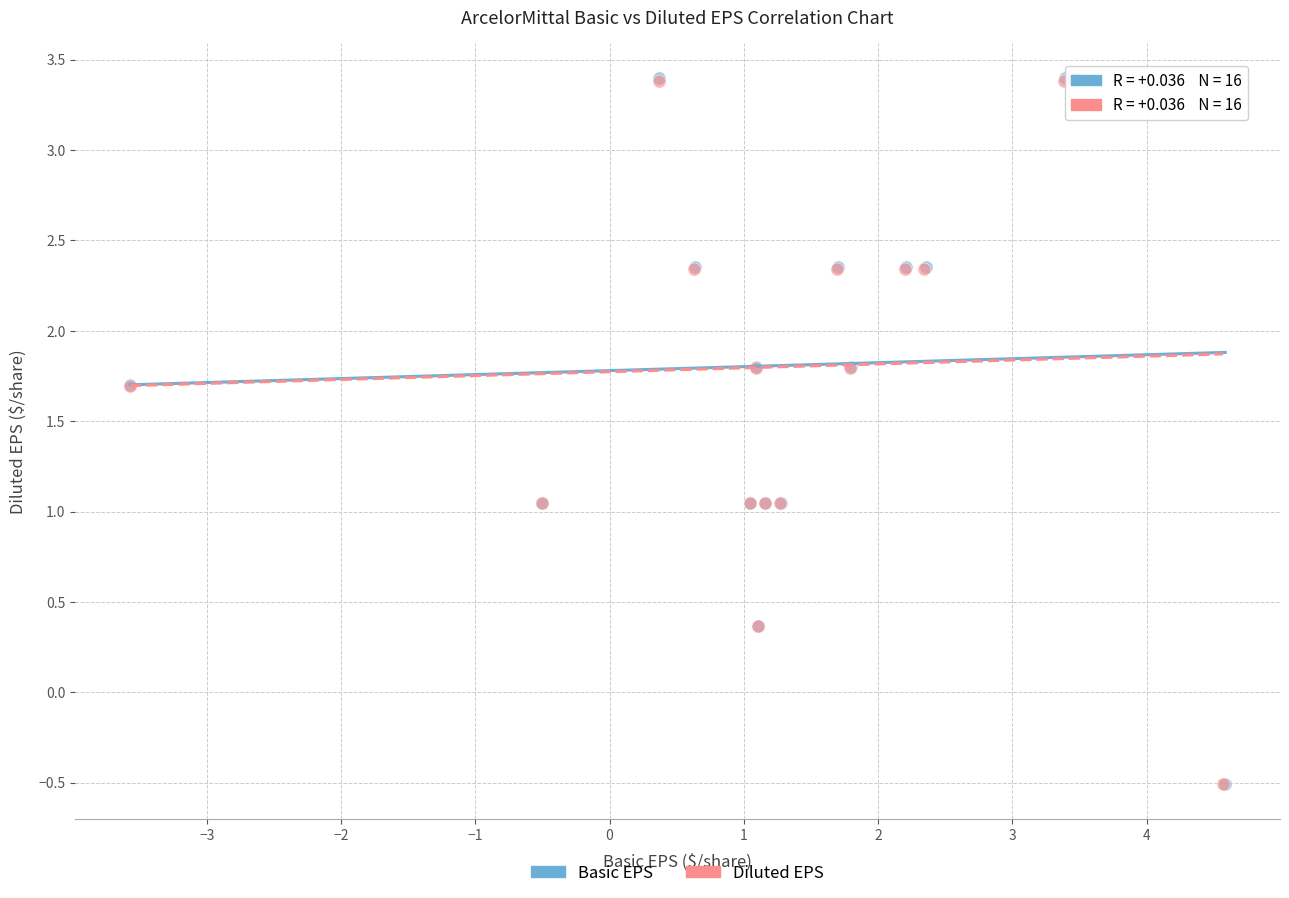

Which series has the largest Y range (max minus min)?

Basic EPS